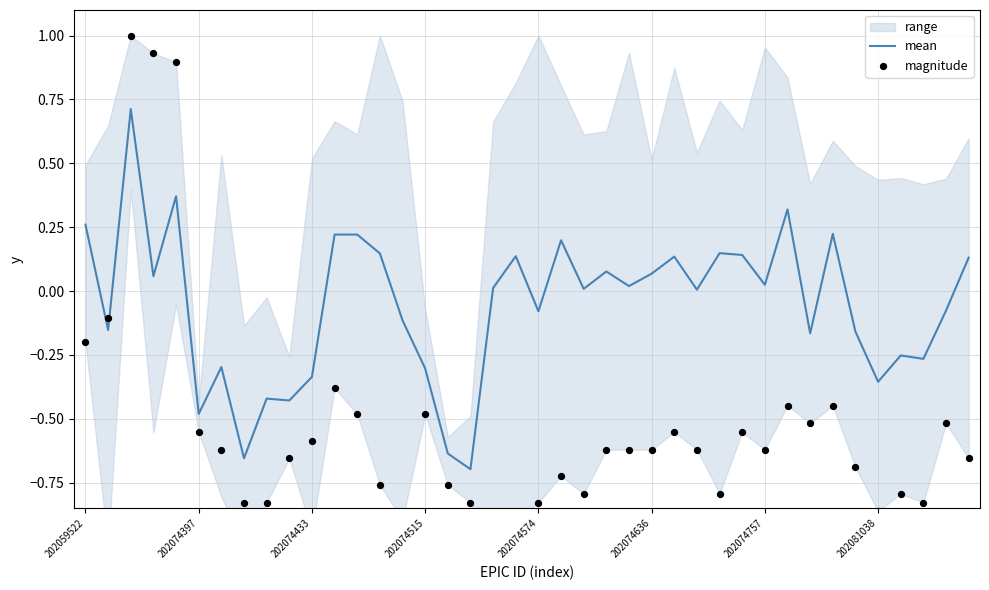

Which series contains the lowest Y value?

magnitude